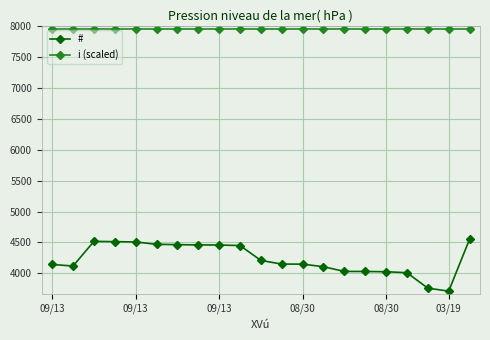

What is the value of the # point at the 1st from the left?

4144